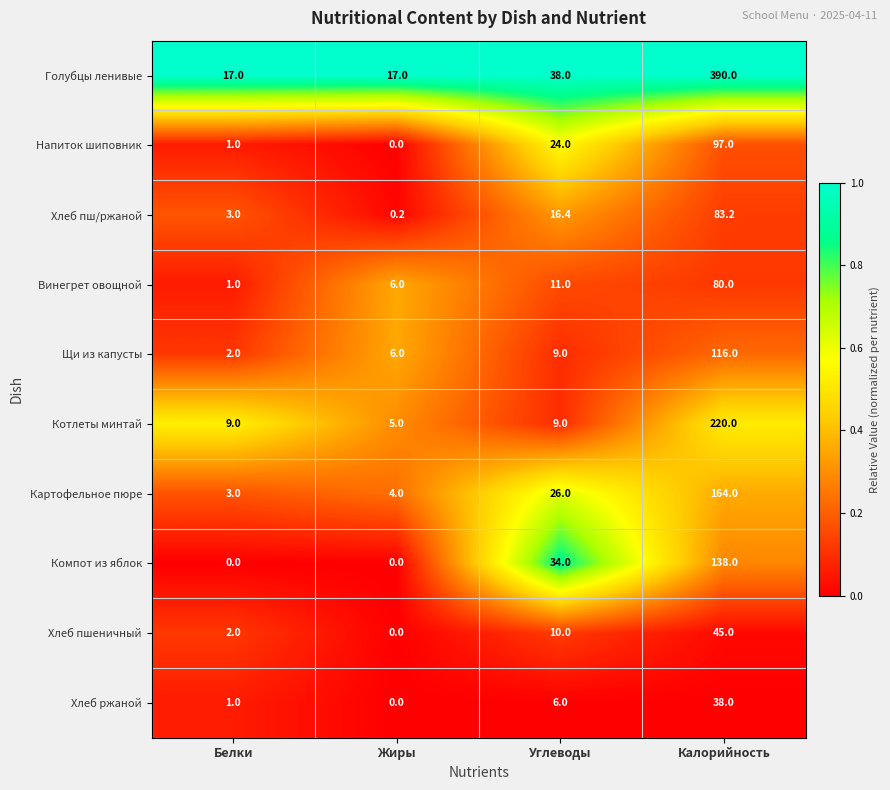

At which label does Картофельное пюре reach its minimum?

Белки